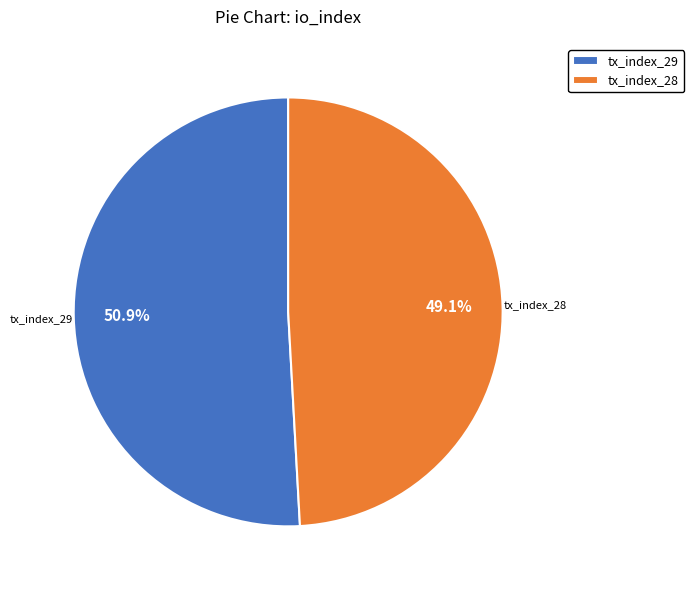

Approximately how many times larger is the value at tx_index_28 compared to tx_index_29?

1.0